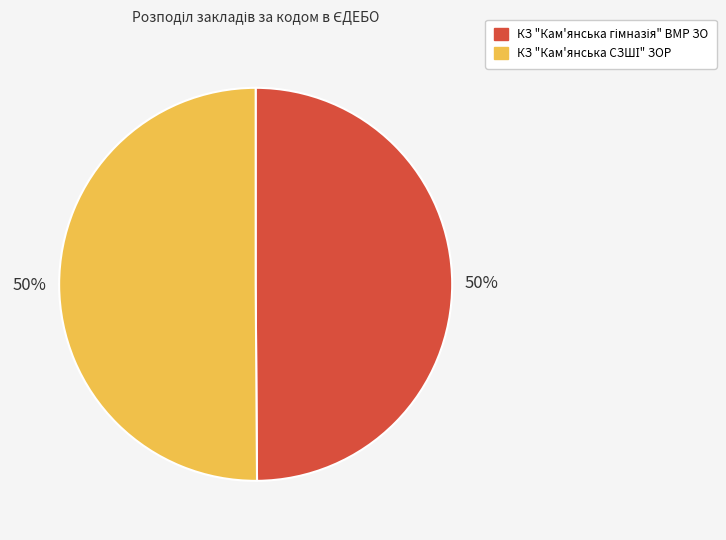

To the nearest percent, what is the average slice percentage?

50%